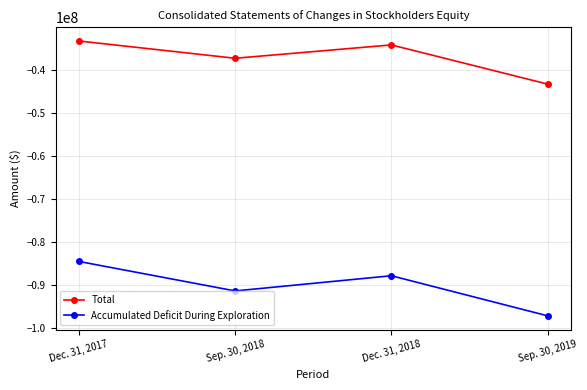

Does the chart have visible grid lines?

Yes